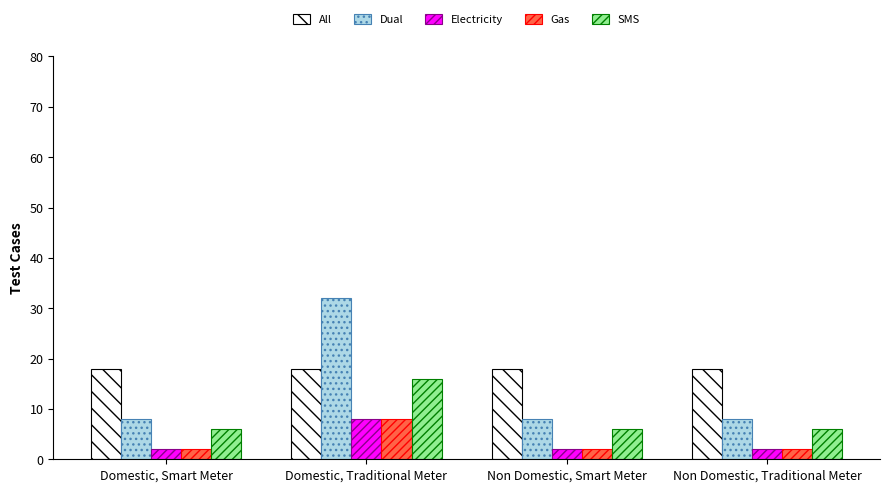

What are all the series names shown in the legend?

All, Dual, Electricity, Gas, SMS